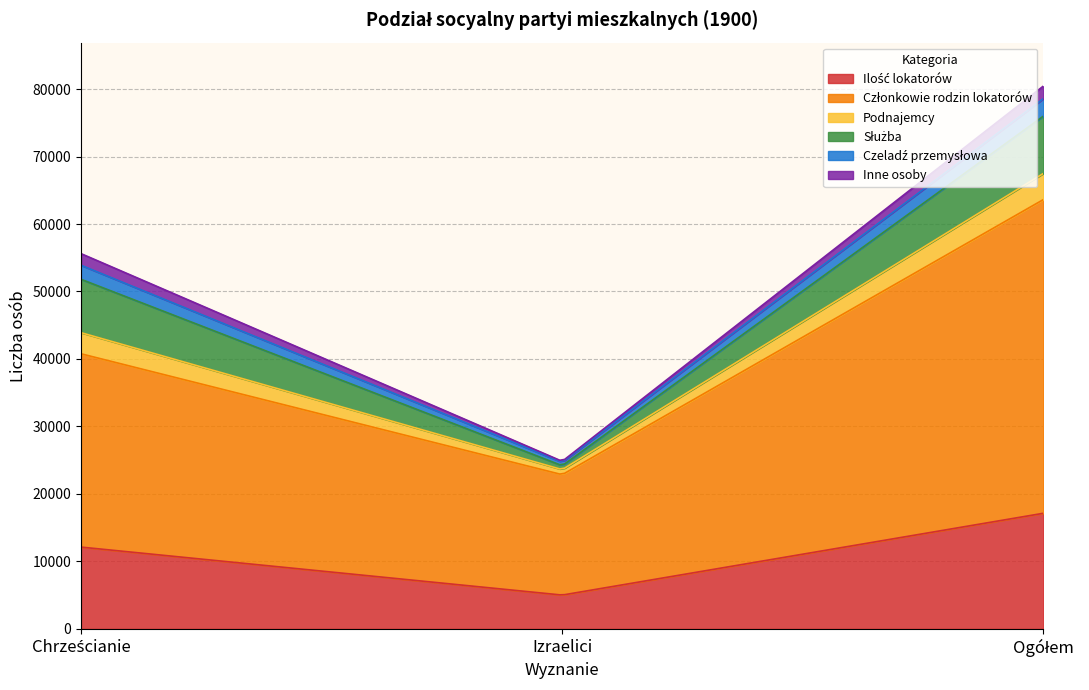

Rank the series by their maximum value, from highest to lowest.

Członkowie rodzin lokatorów, Ilość lokatorów, Służba, Podnajemcy, Czeladź przemysłowa, Inne osoby